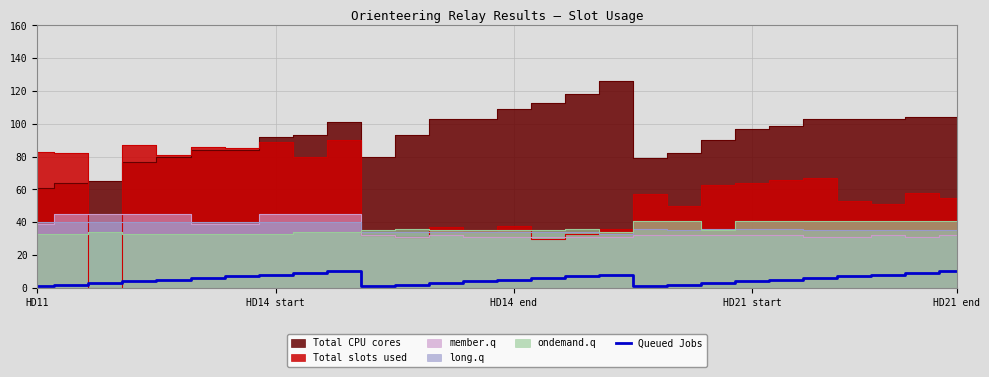

How many lines are shown in the chart?

1